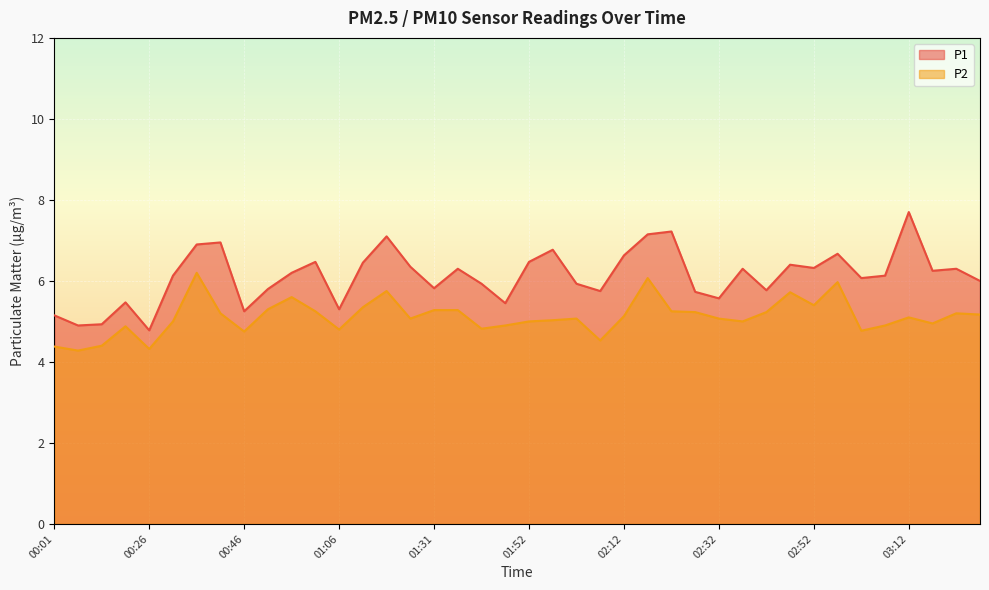

What is the difference between the P1 values at 01:11 and 00:36?

0.5